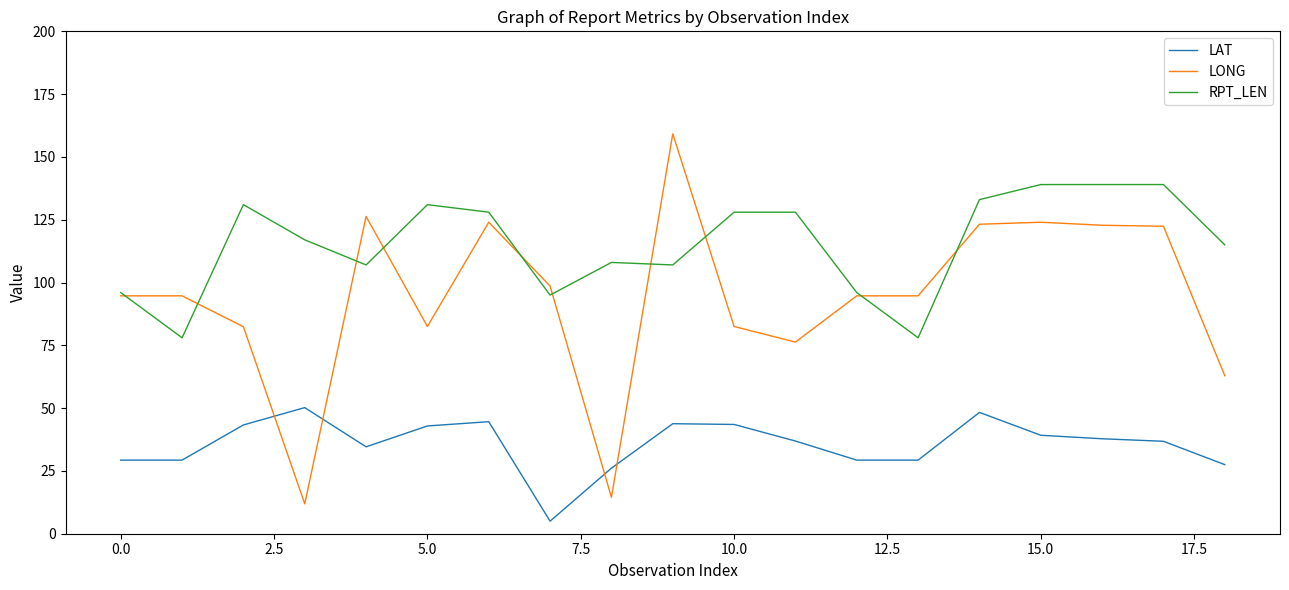

Which series has the widest spread of values?

LONG